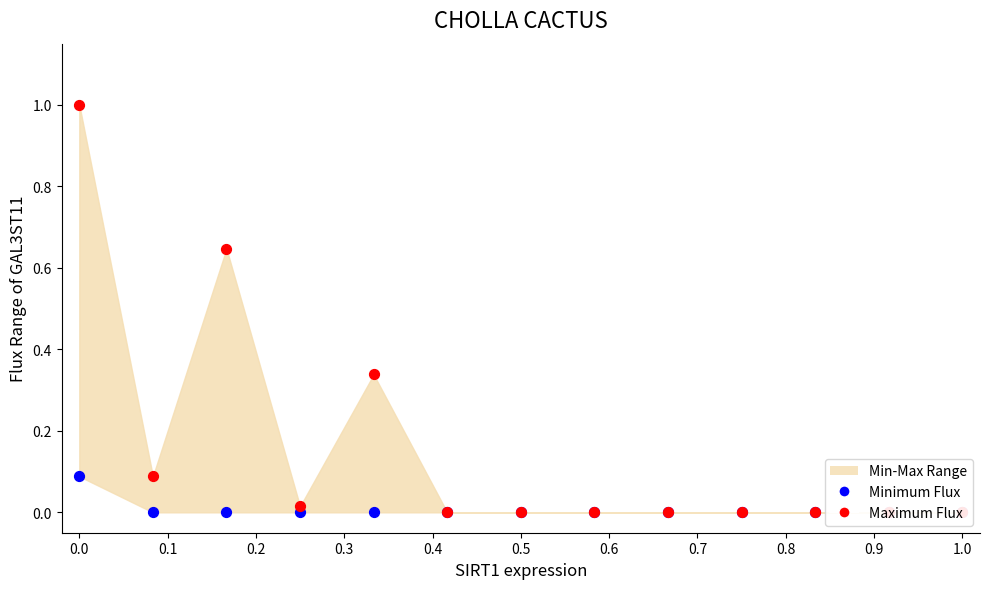

Is the value of Minimum Flux at 12 greater than the value of Maximum Flux at 0.3?

No